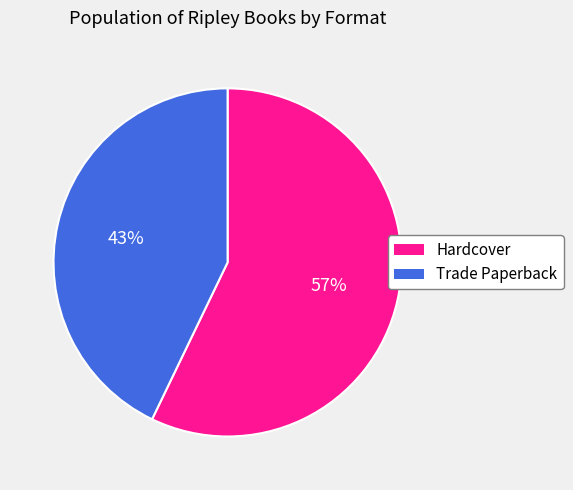

Combined, do Hardcover and Trade Paperback account for over 50%?

Yes